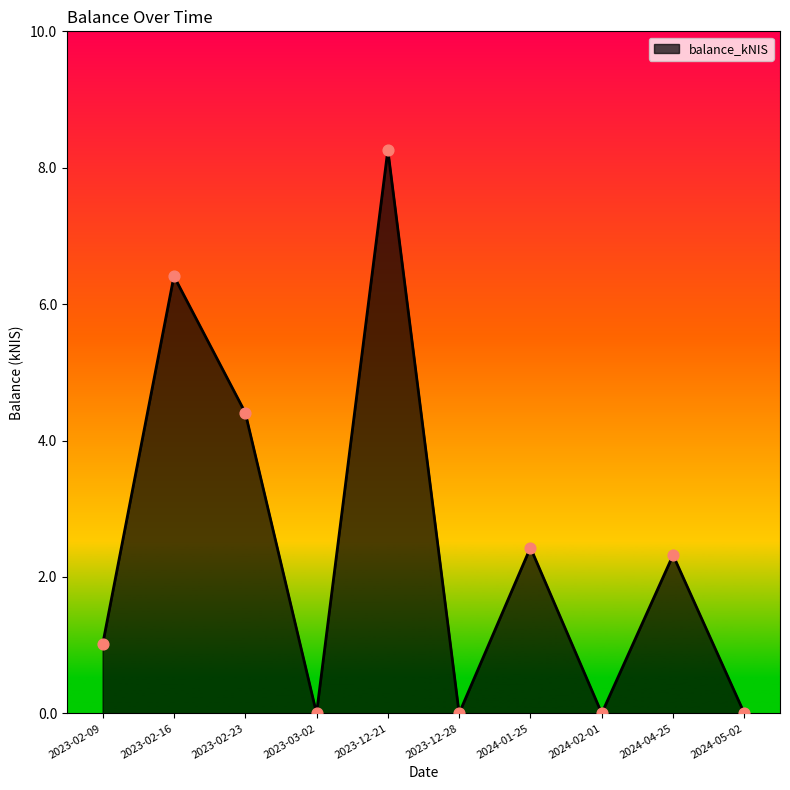

What is the change in value from 2023-02-16 to 2024-04-25?

-4.1